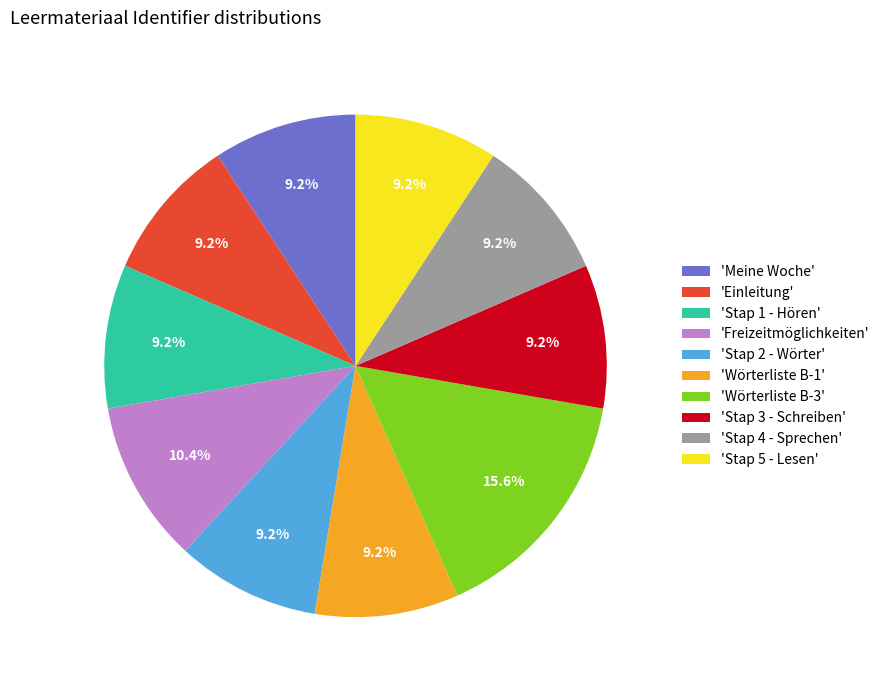

Approximately how many times larger is the value at 'Stap 1 - Hören' compared to 'Stap 2 - Wörter'?

1.0